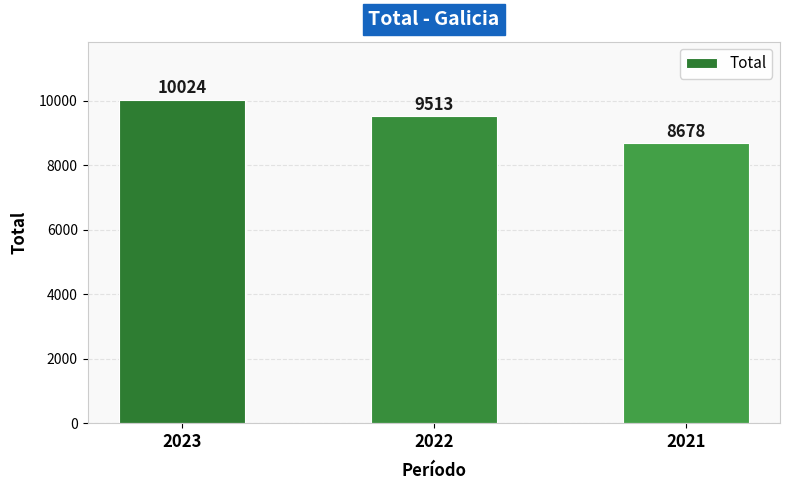

True or false: the data shows 10024 at 2023.

True